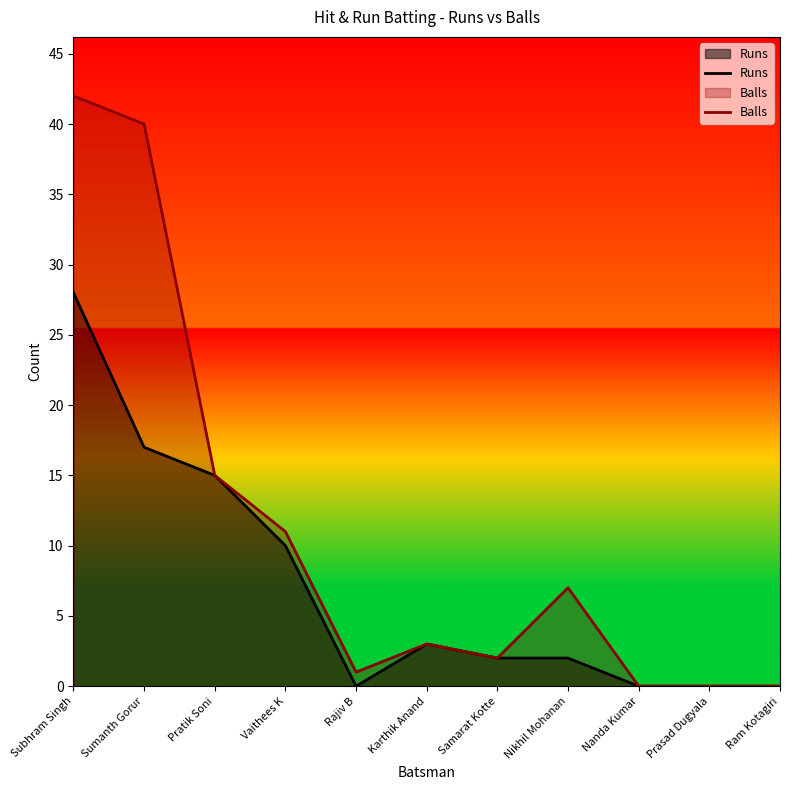

Which series has the largest total across all categories?

Balls